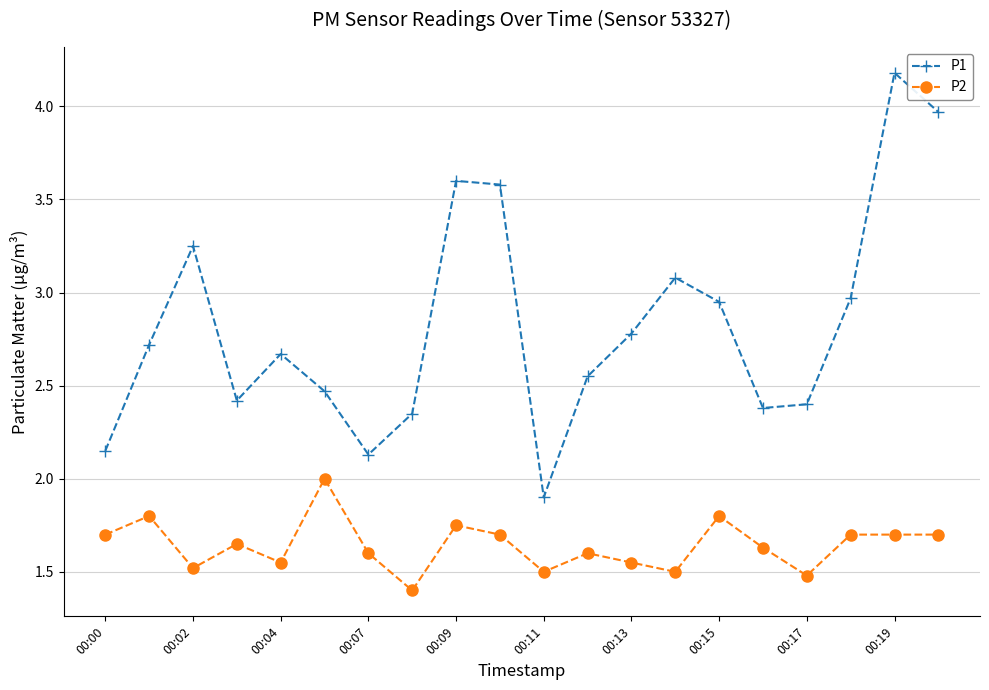

True or false: P1 and P2 intersect in this chart.

False